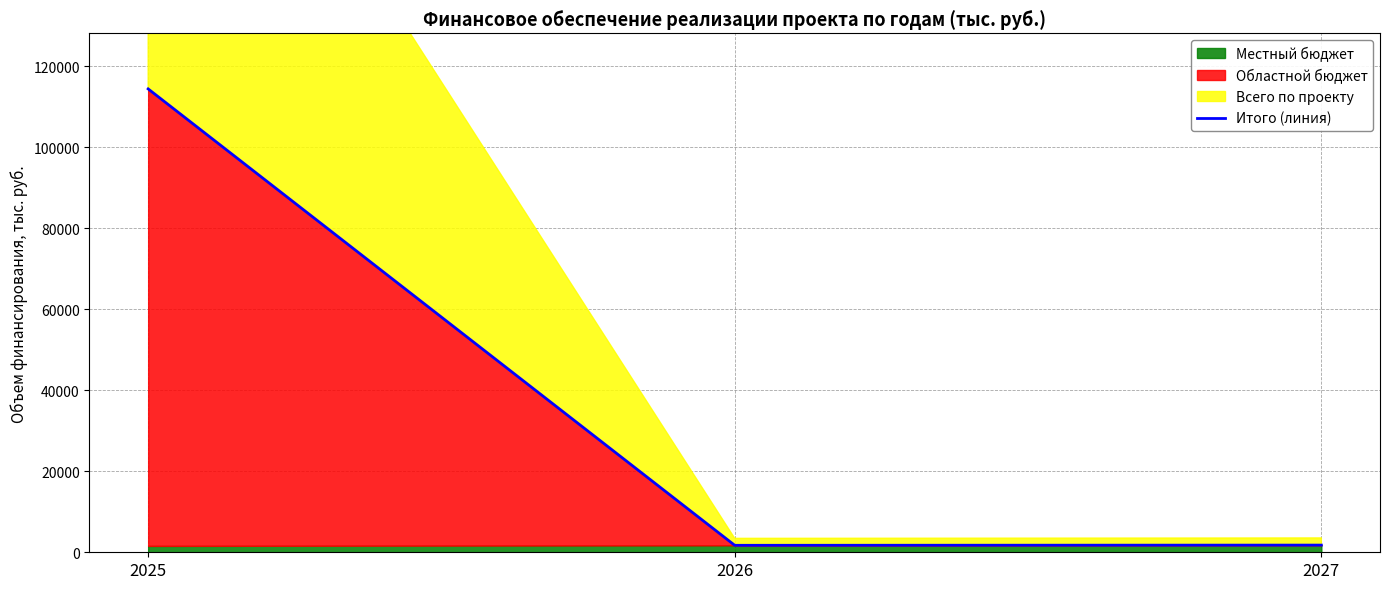

What is the smallest value displayed?

1719.7